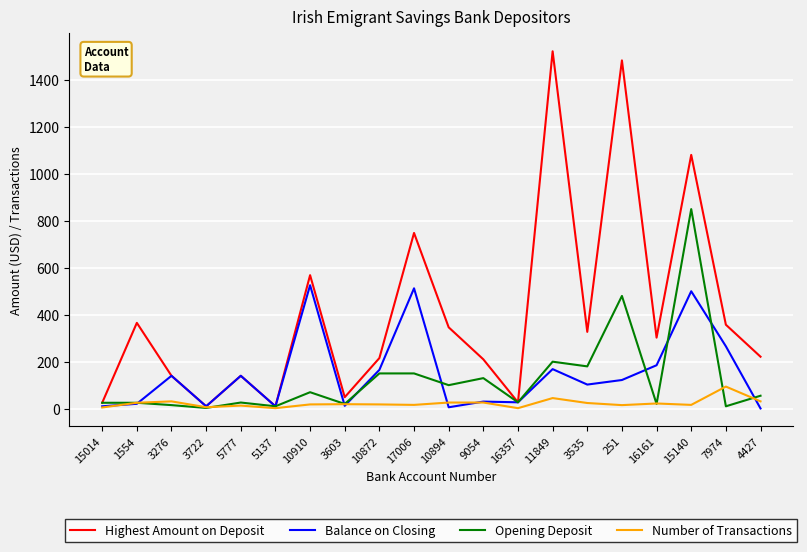

Where is Number of Transactions nearest to the value 48?

11849